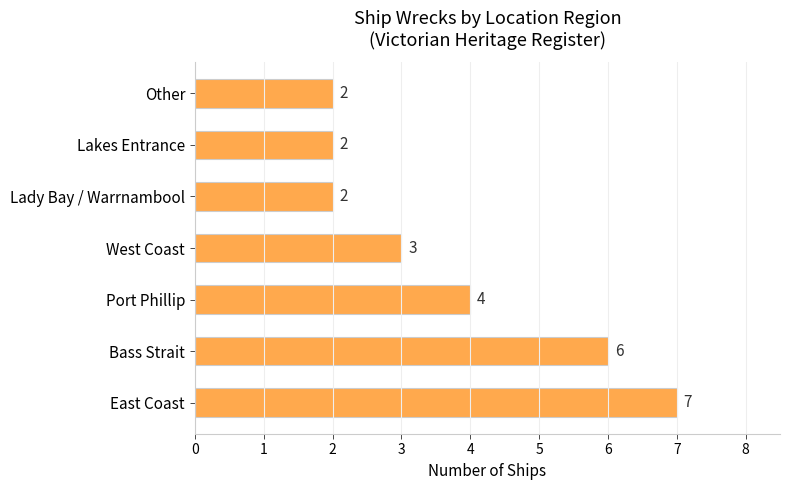

Where is the data nearest to the value 4?

Port Phillip